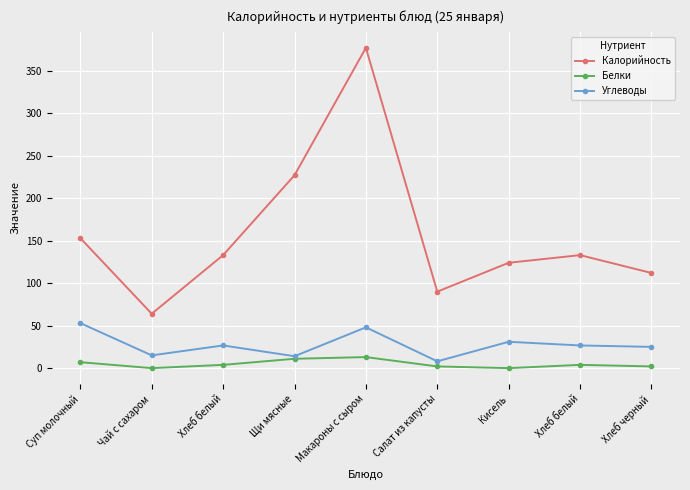

What is the difference between the second highest and second lowest values in the Углеводы series?

34.0